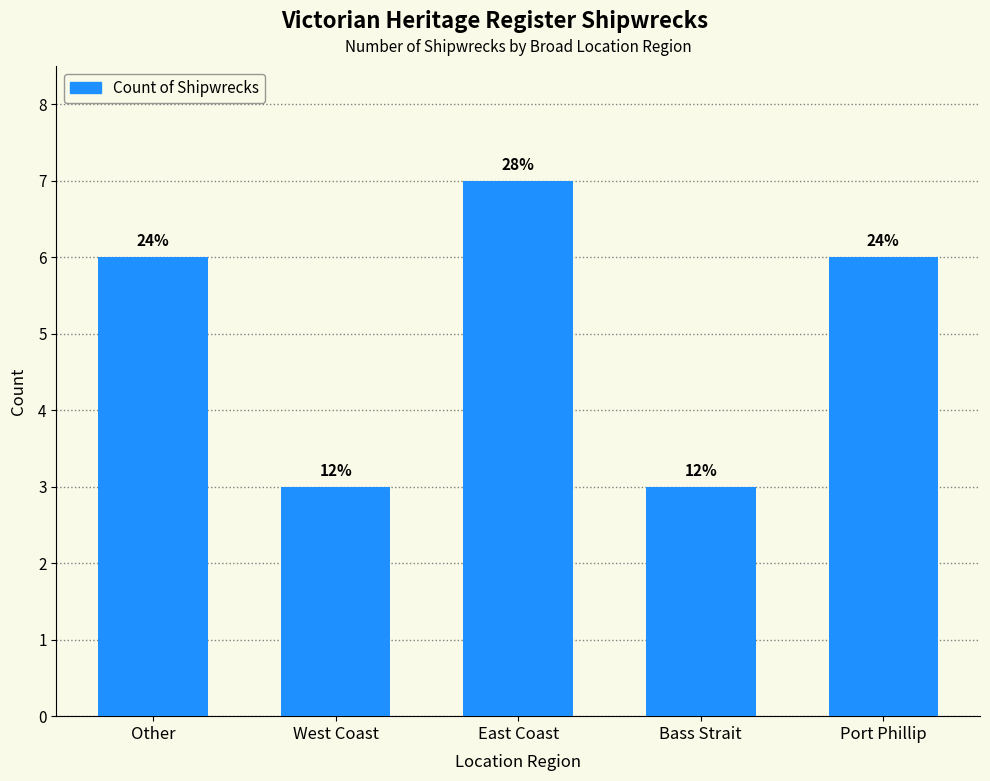

How many bars are there in total?

5